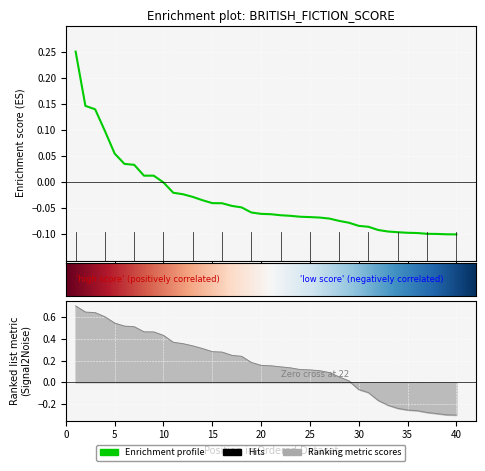

How many values in Global Score are below zero?

31